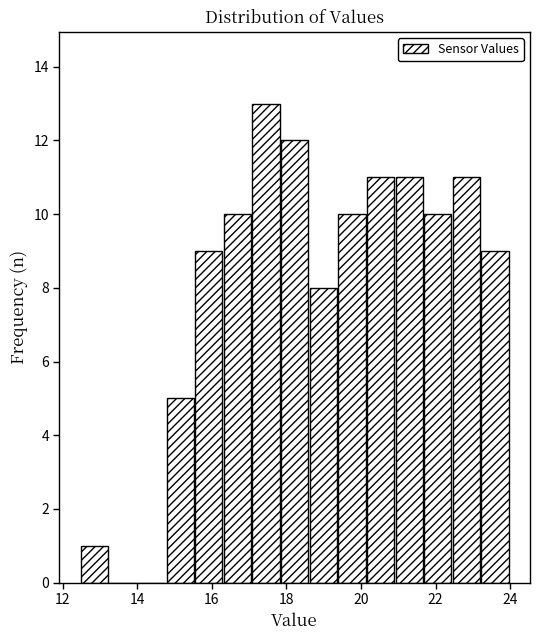

Read against the x-axis, roughly where is the centre of the tallest bar?

17.4